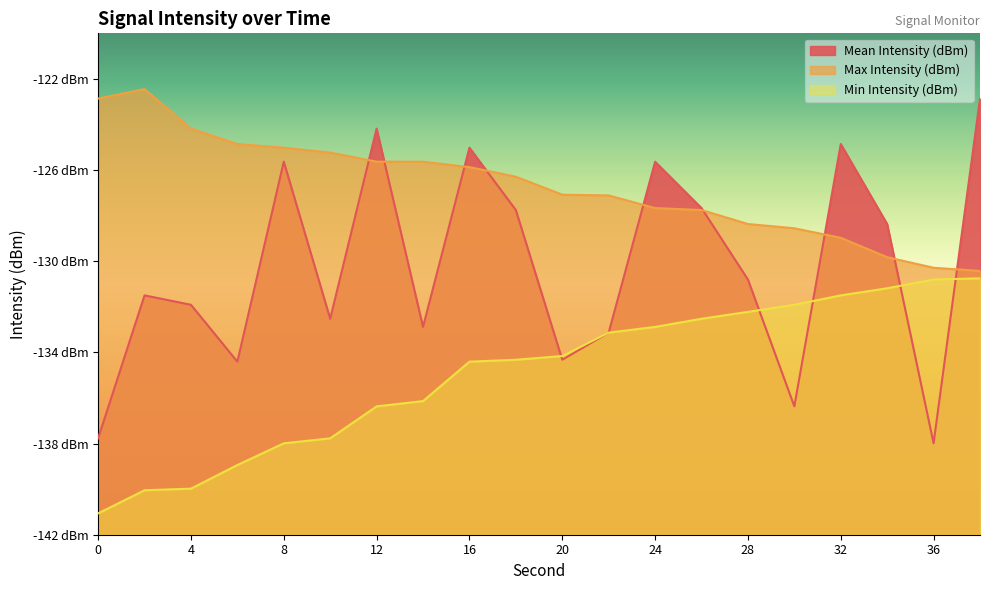

At which label does Max Intensity (dBm) reach its peak?

2